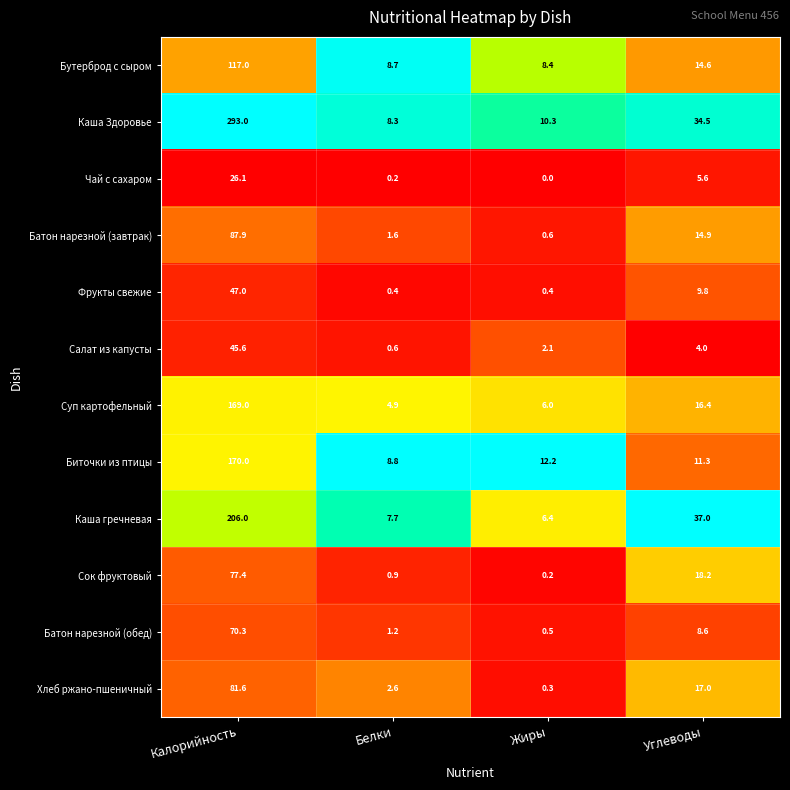

Which series has the largest range (max minus min)?

Каша Здоровье